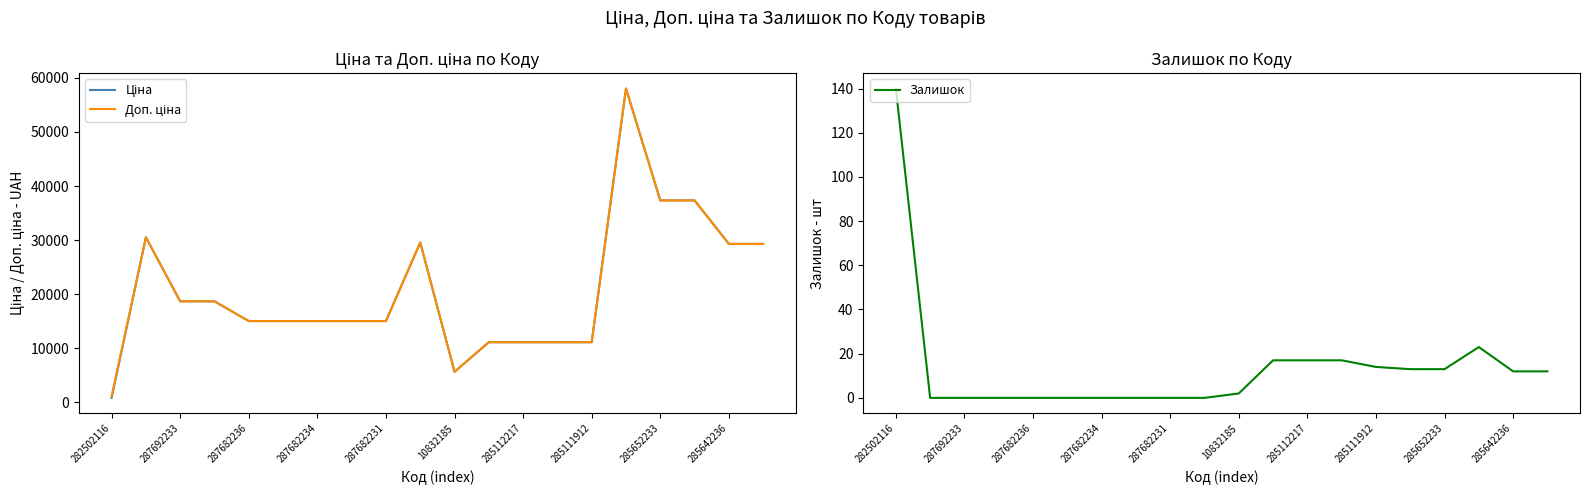

Reading right to left, extract all data points from this chart.

Ціна: 29294.9	29294.9	37343.0	37343.0	58037.0	11113.6	11113.6	11113.6	11113.6	5636.0	29548.9	15019.2	15019.2	15019.2	15019.2	15019.2	18671.5	18671.5	30512.3	813.0
Доп. ціна: 29294.9	29294.9	37343.0	37343.0	58037.0	11113.6	11113.6	11113.6	11113.6	5636.0	29548.9	15019.2	15019.2	15019.2	15019.2	15019.2	18671.5	18671.5	30512.3	1101.8
Залишок: 12.0	12.0	23.0	13.0	13.0	14.0	17.0	17.0	17.0	2.0	0.0	0.0	0.0	0.0	0.0	0.0	0.0	0.0	0.0	140.0